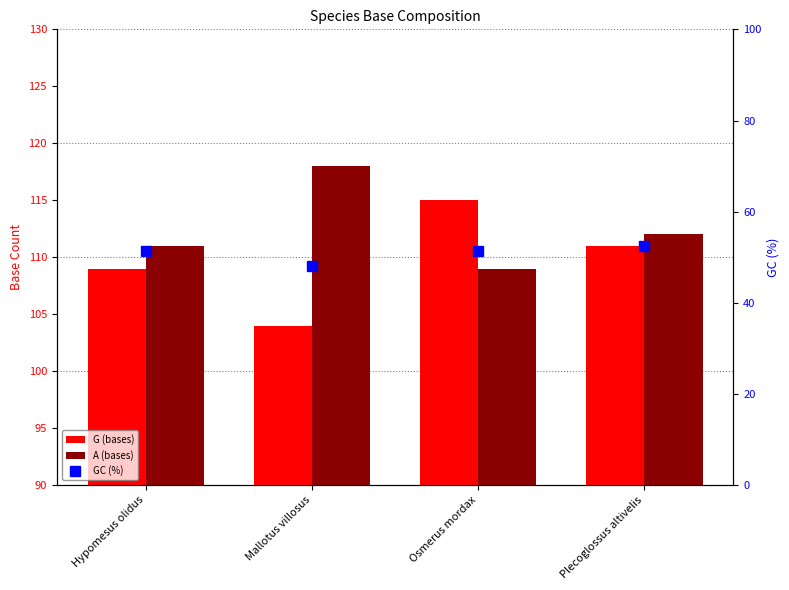

Which series has the largest range (max minus min)?

G (bases)